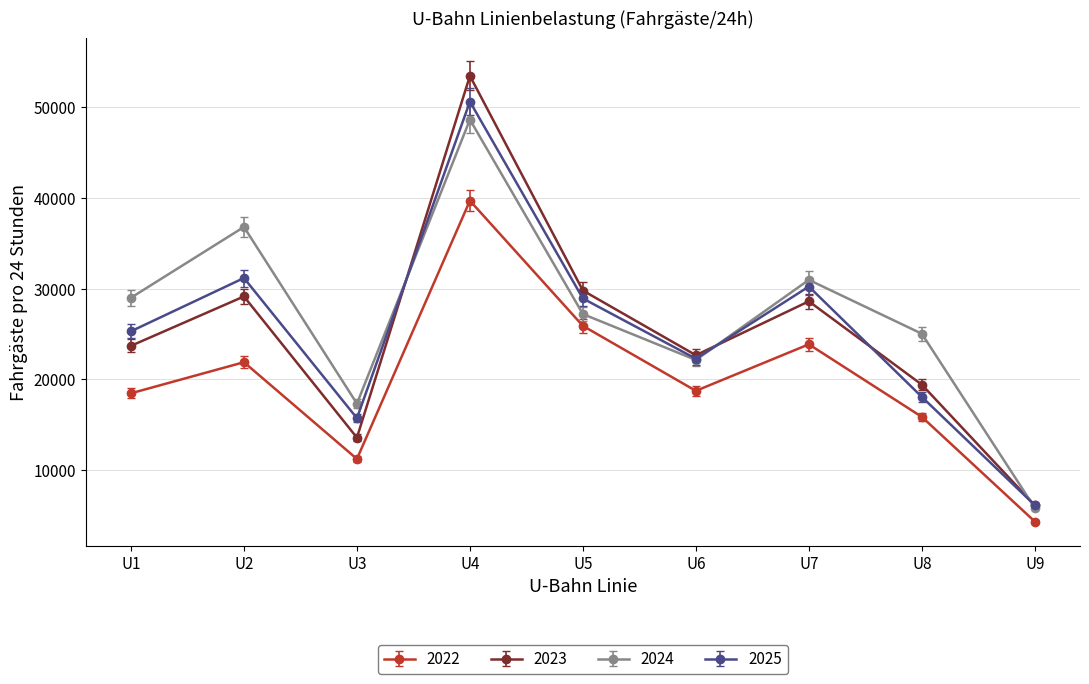

Count the number of data series in this chart.

4